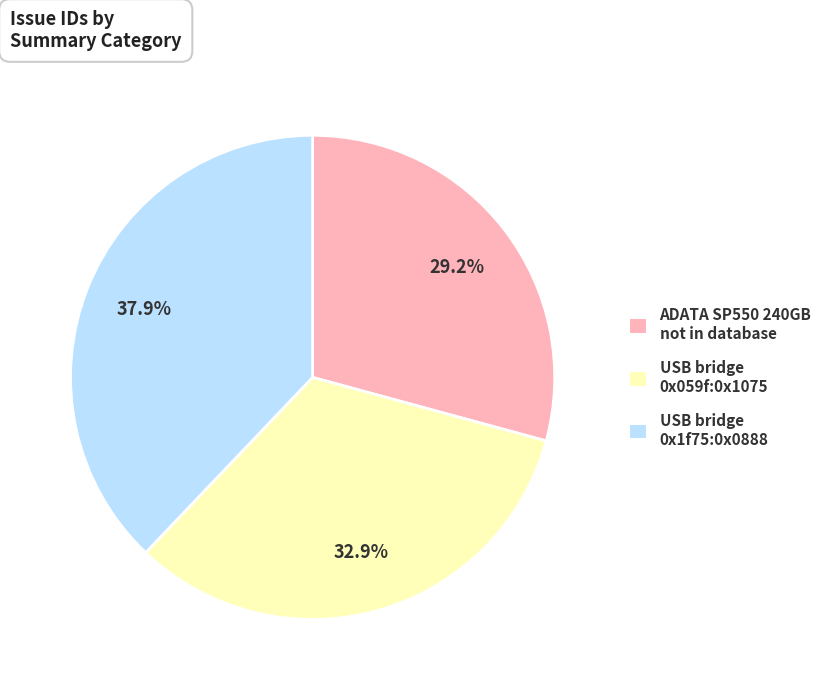

Rank the categories by value from lowest to highest.

ADATA SP550 240GB not in database, USB bridge 0x059f:0x1075, USB bridge 0x1f75:0x0888